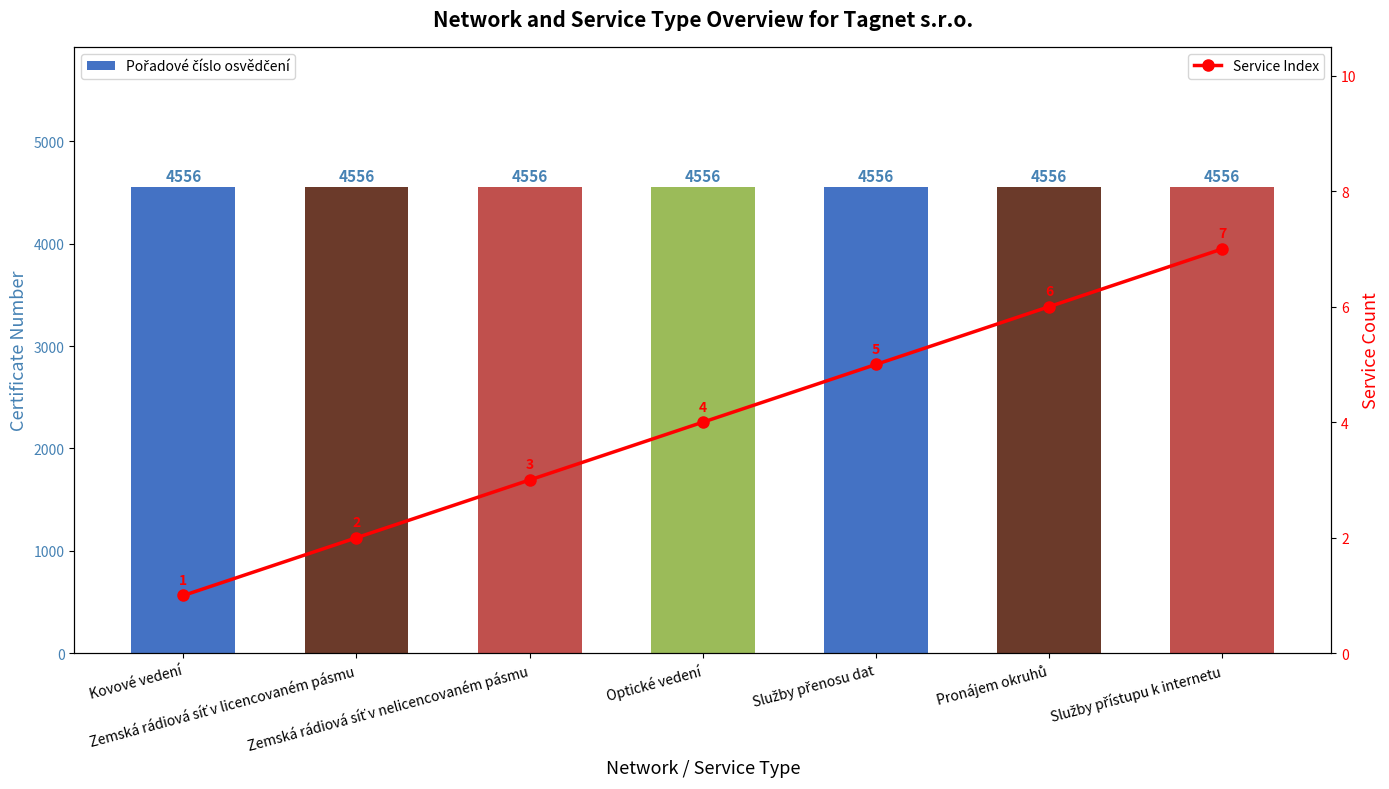

Reading left to right, list all the values displayed in this chart.

Pořadové číslo osvědčení: 4556	4556	4556	4556	4556	4556	4556
Service Index: 1	2	3	4	5	6	7